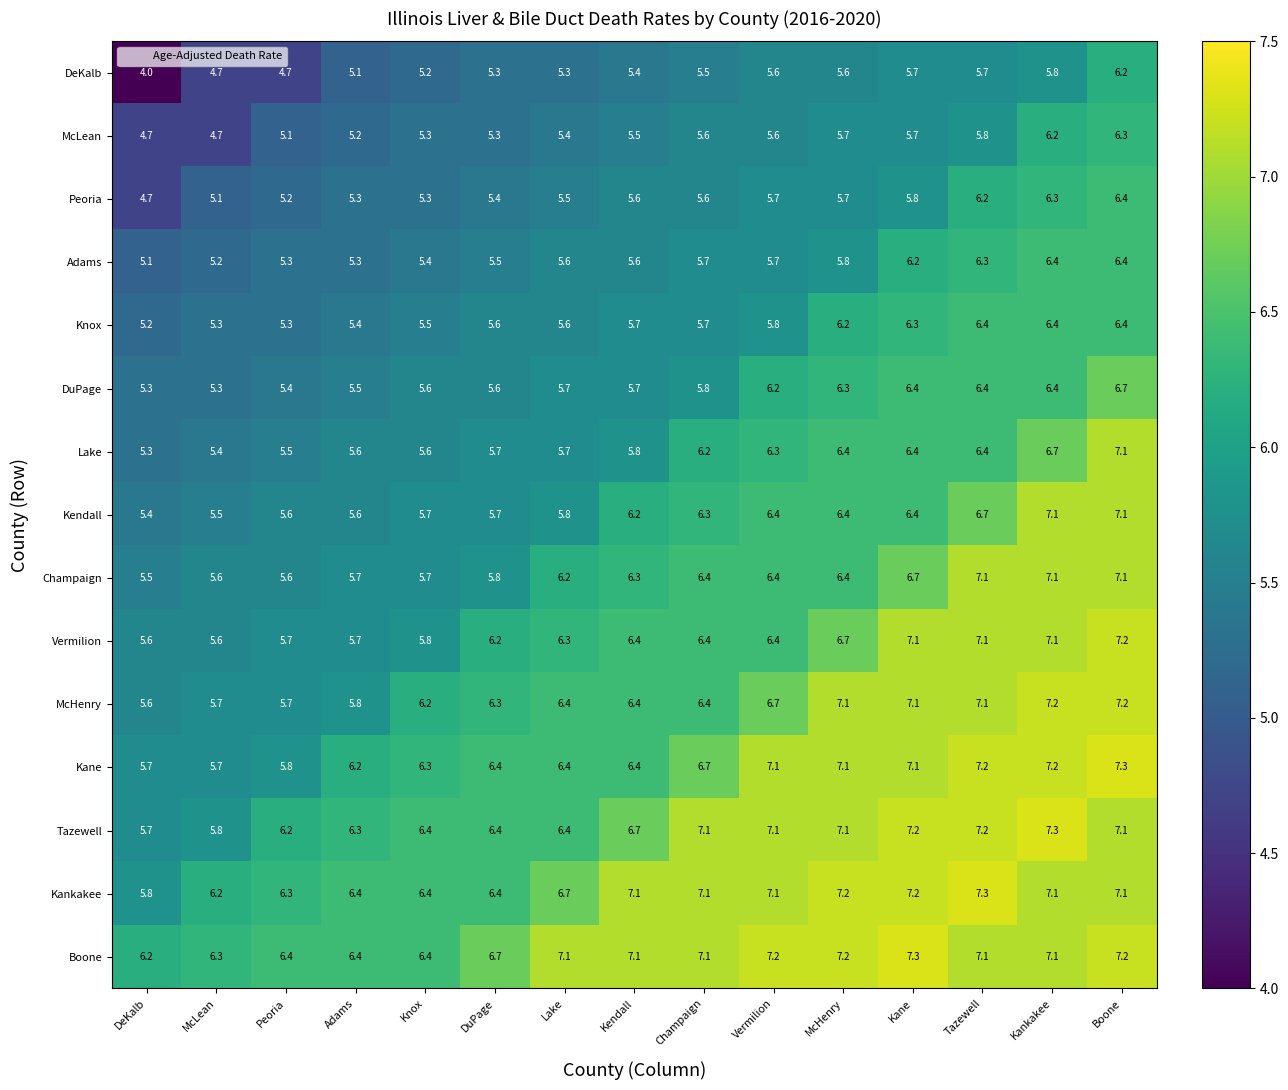

The Boone series shows 4.3 at DuPage. True or false?

False